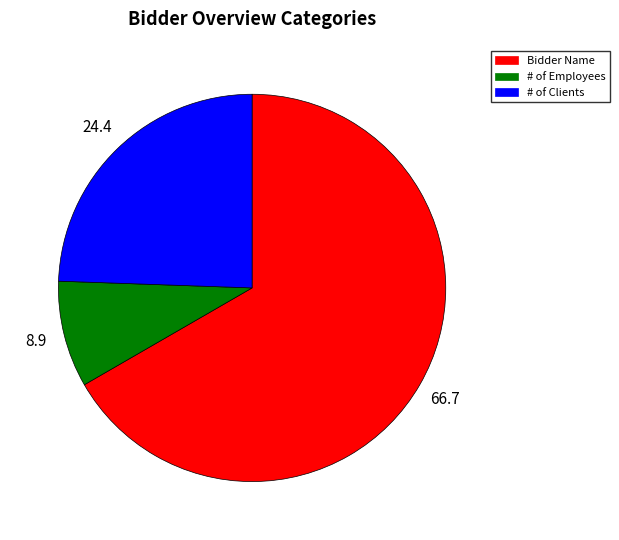

The # of Clients slice represents 24% of the pie. True or false?

True